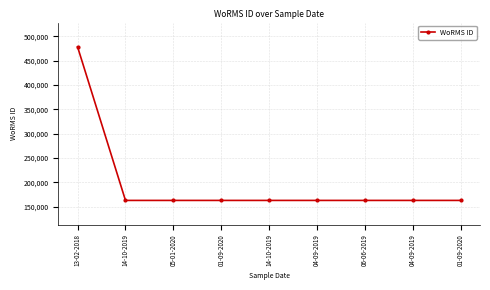

How many lines are shown in the chart?

1